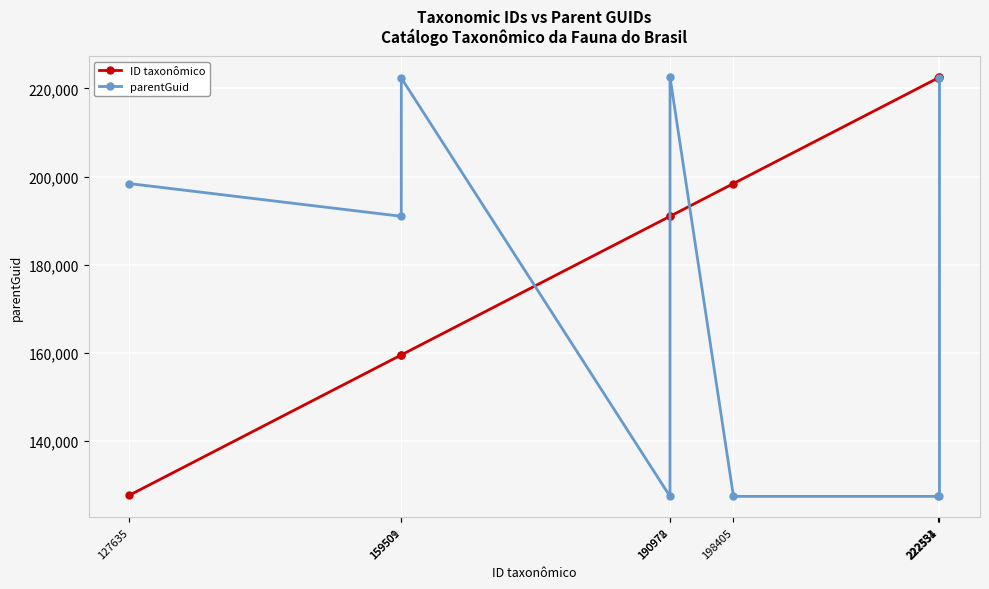

List the series in order of their overall mean, lowest first.

parentGuid, ID taxonômico